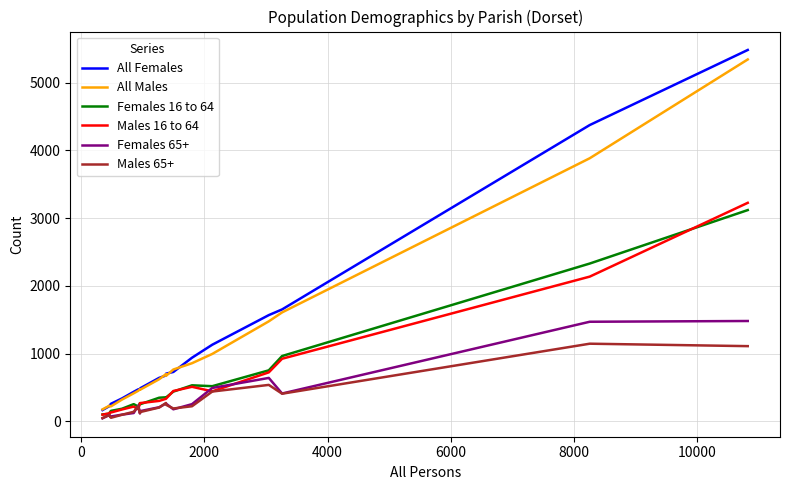

Which series has the widest spread of values?

All Females